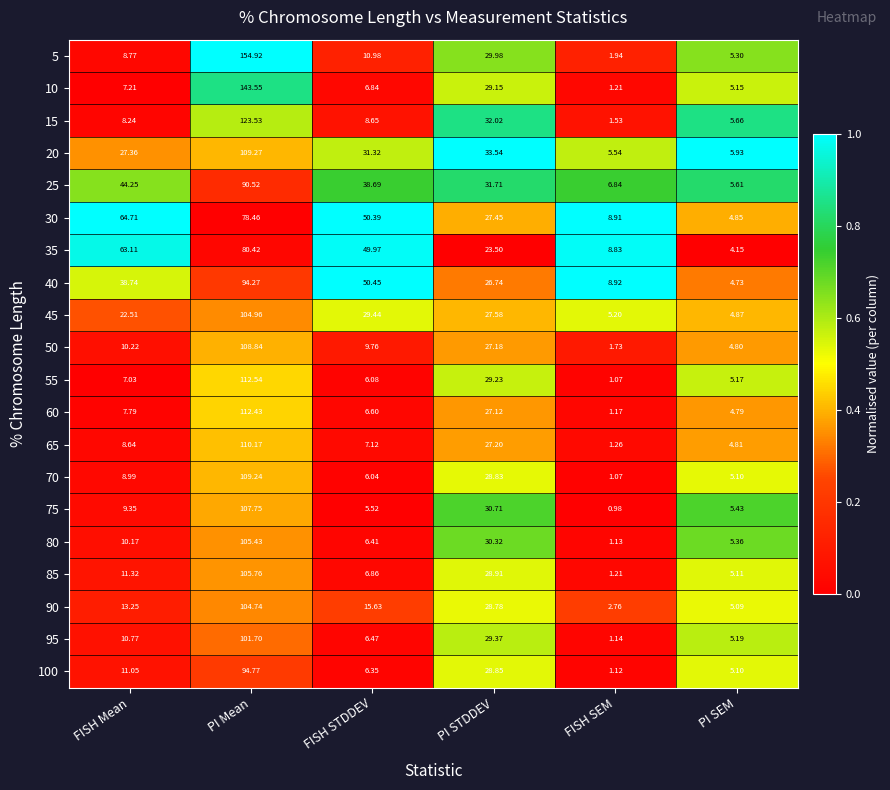

At which category does the chart reach its peak across all series?

PI Mean